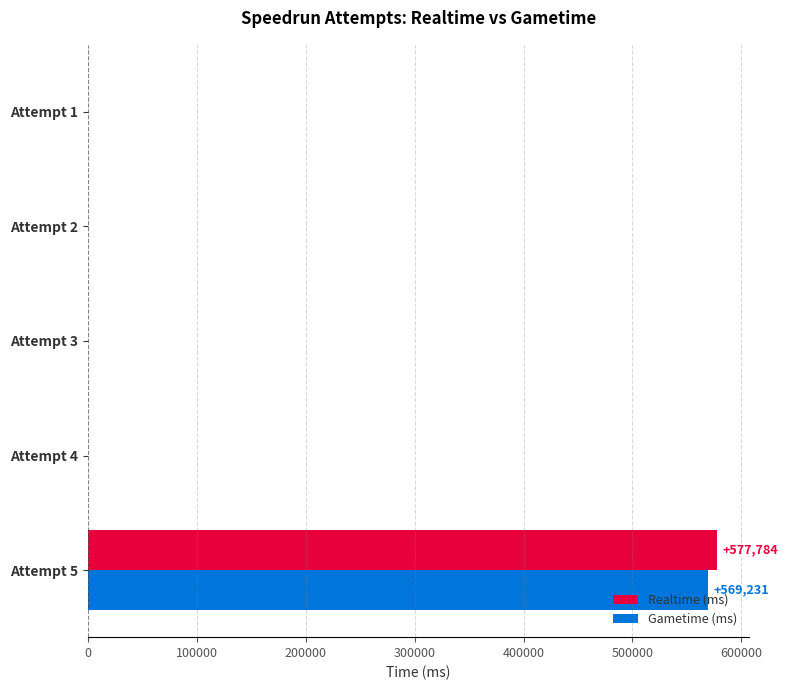

How many series are shown in this chart?

2